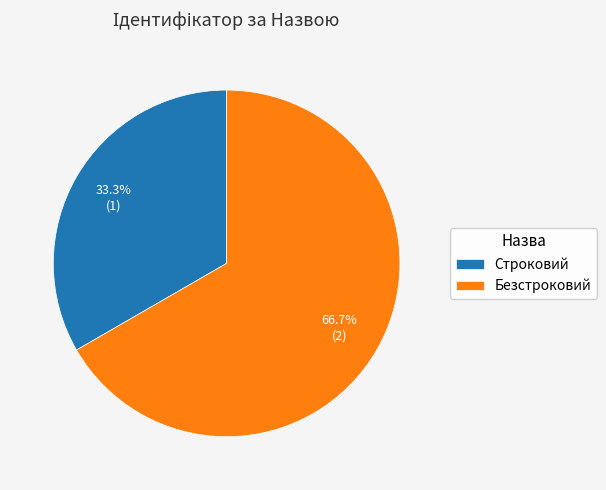

Rank the categories by value from highest to lowest.

Безстроковий, Строковий